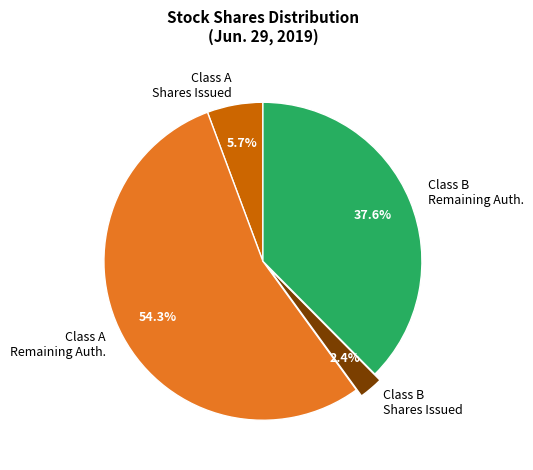

Is there any slice that represents more than half of the pie?

Yes